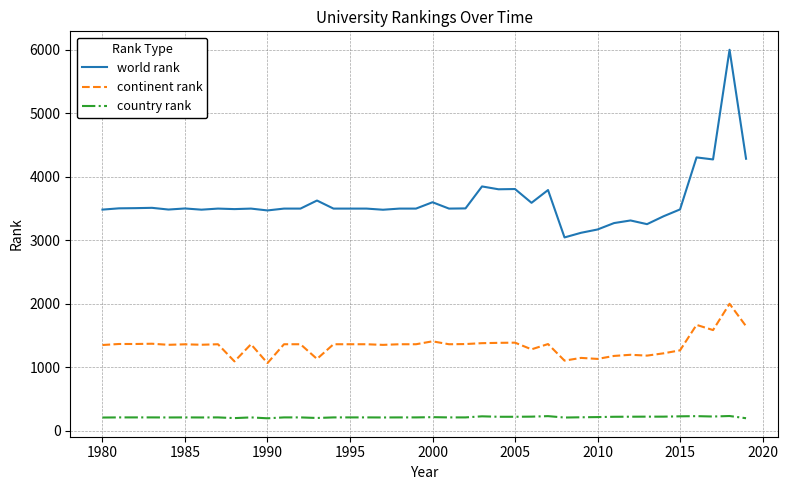

Which series has the largest total across all categories?

world rank